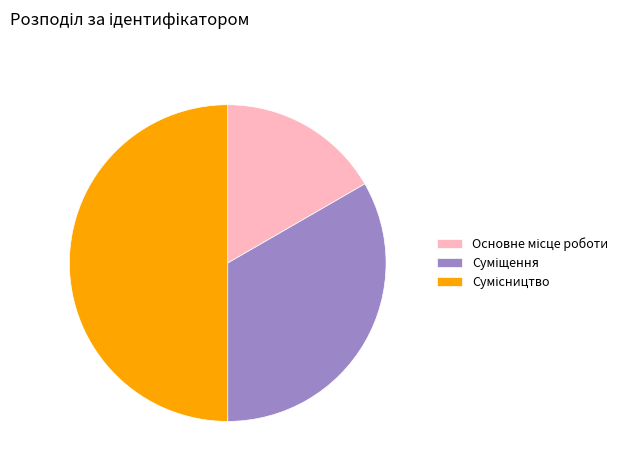

How many slices are in this pie chart?

3